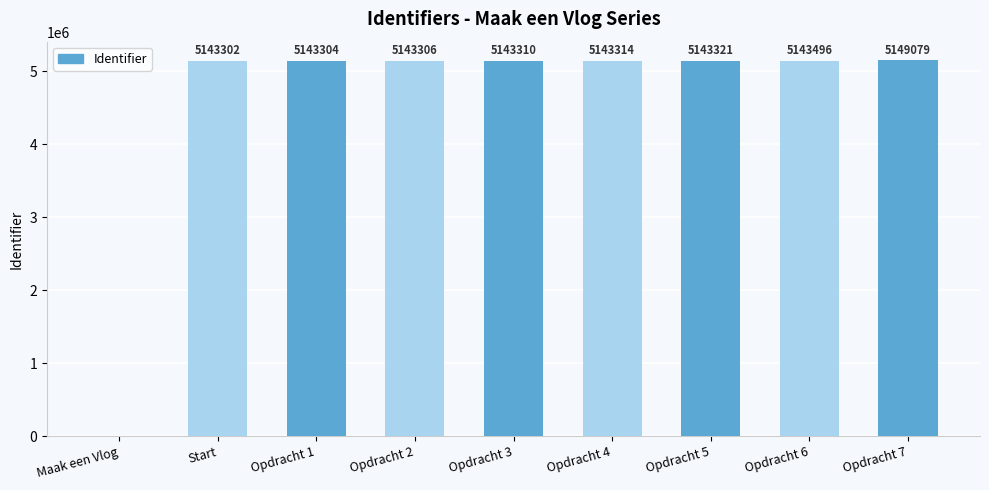

How many positive values are there?

8